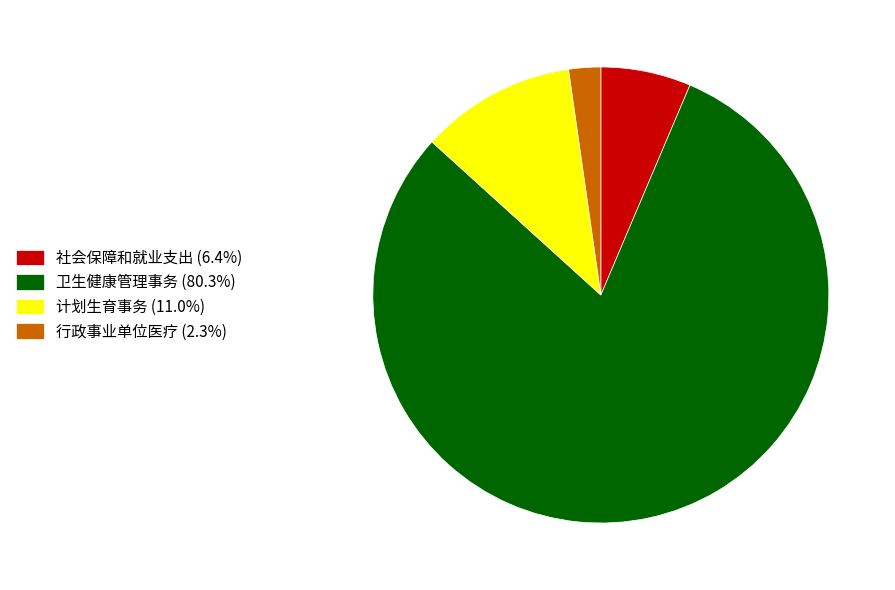

What is the ratio of the value at 社会保障和就业支出 (6.4%) to the value at 计划生育事务 (11.0%)?

0.6